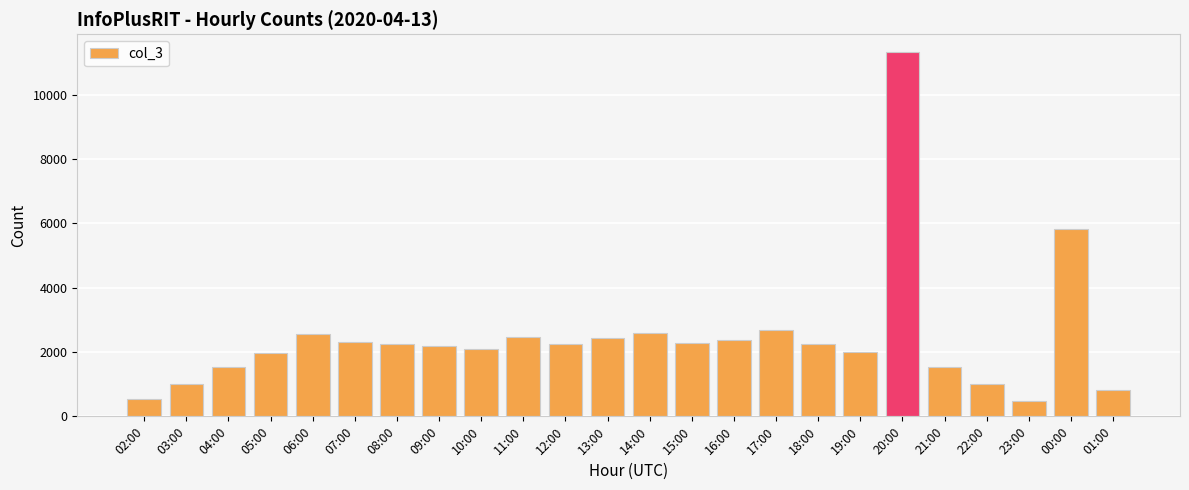

What position from the left is 23:00?

22